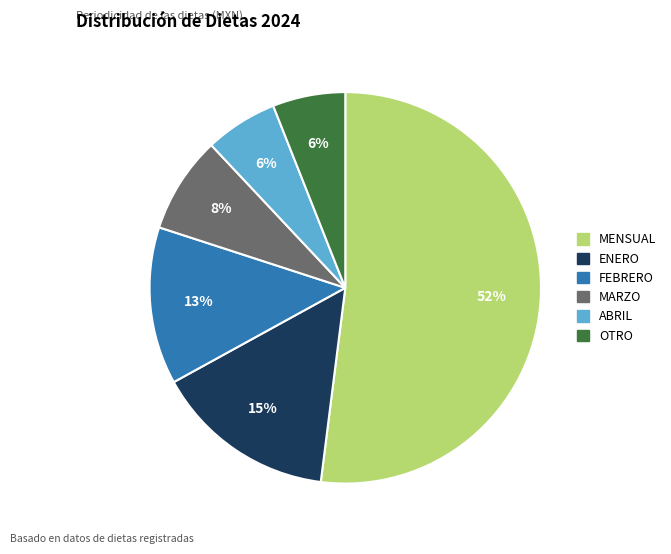

To the nearest percent, what is the difference between the largest and smallest slice percentages?

46%